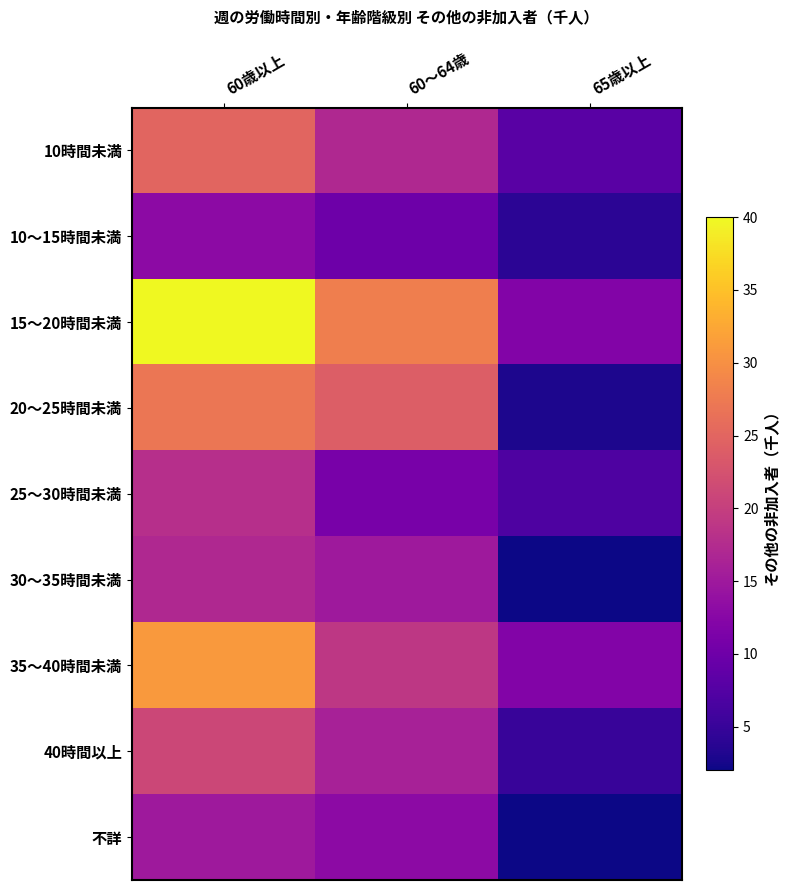

Which series has the widest spread of values?

15～20時間未満